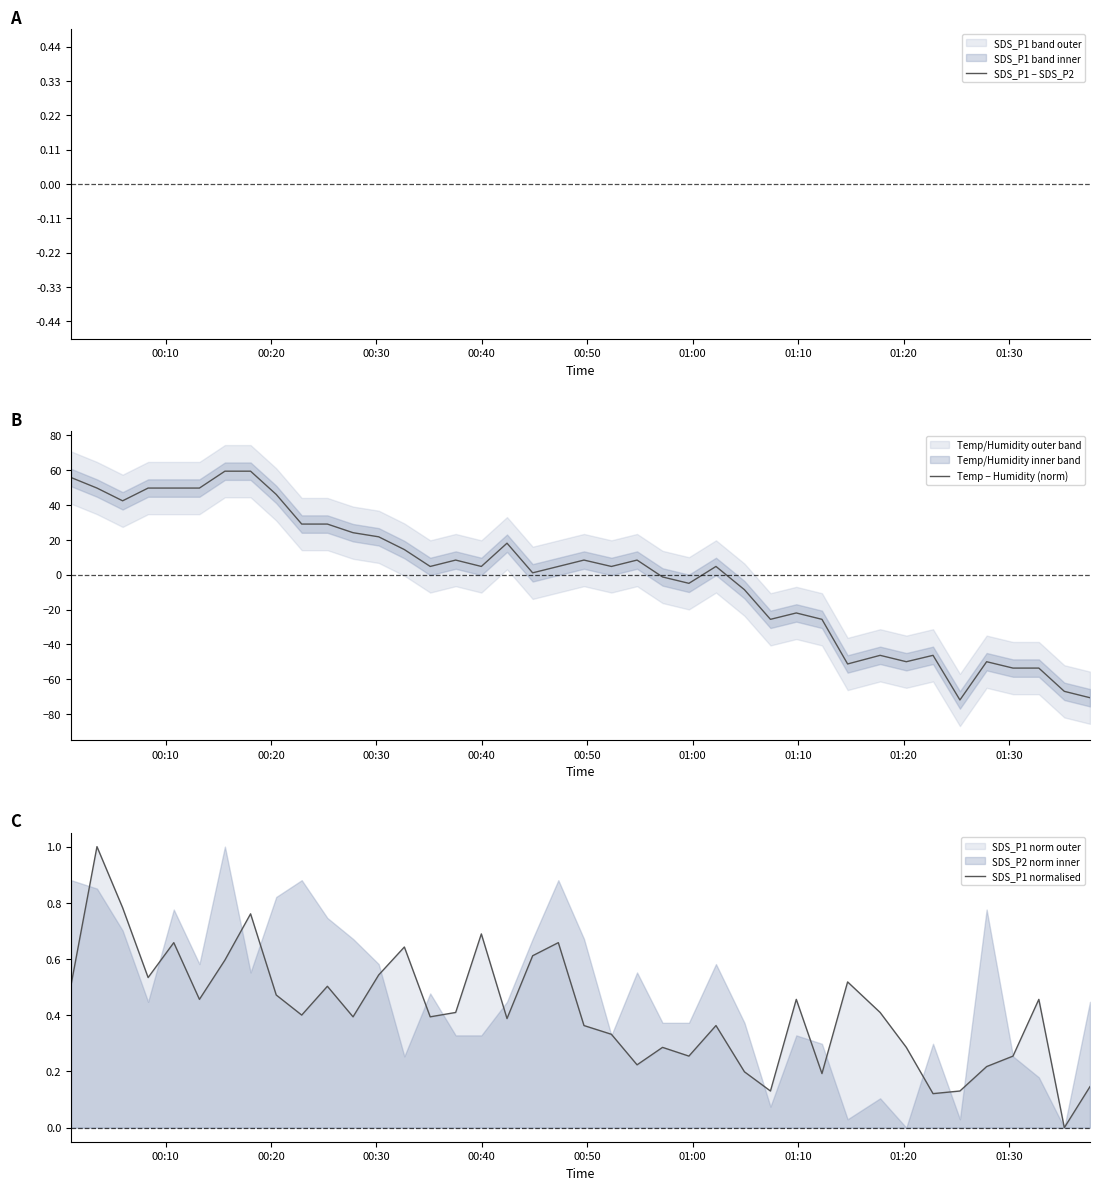

What is the greatest value displayed?

59.4